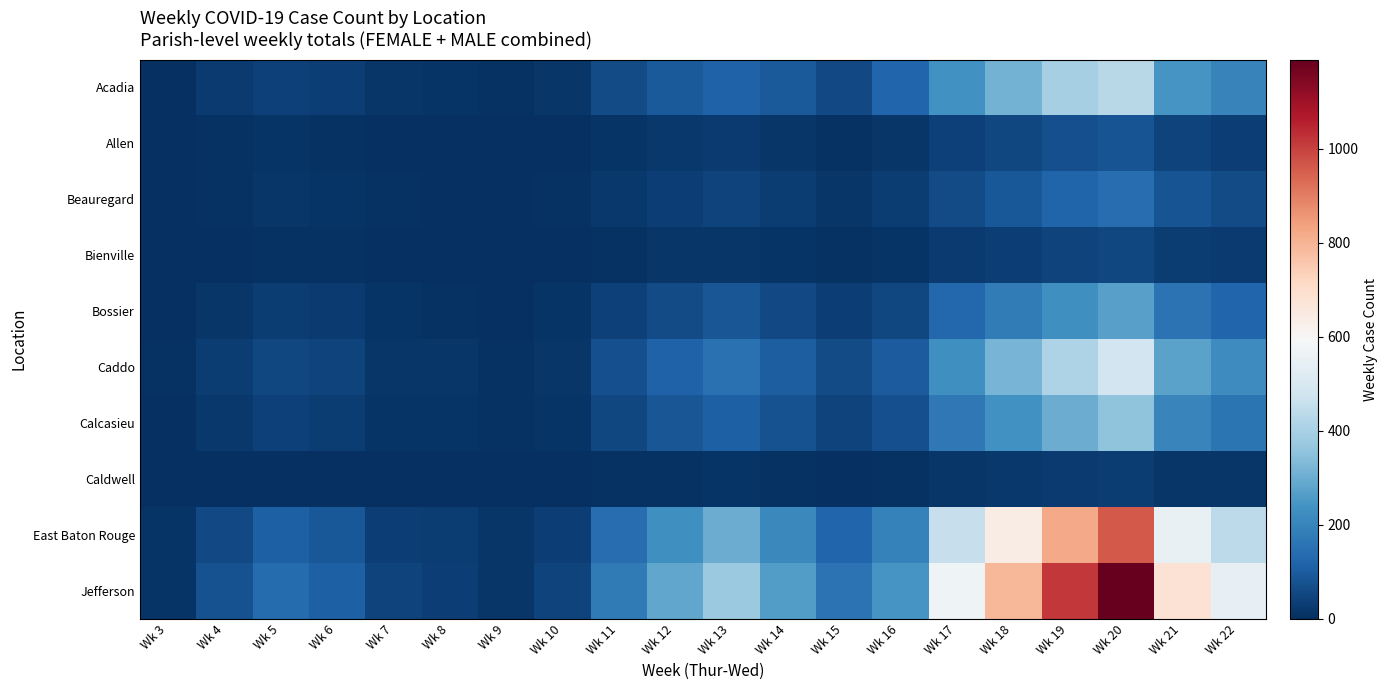

What is the total value across all series at Wk 8?

115